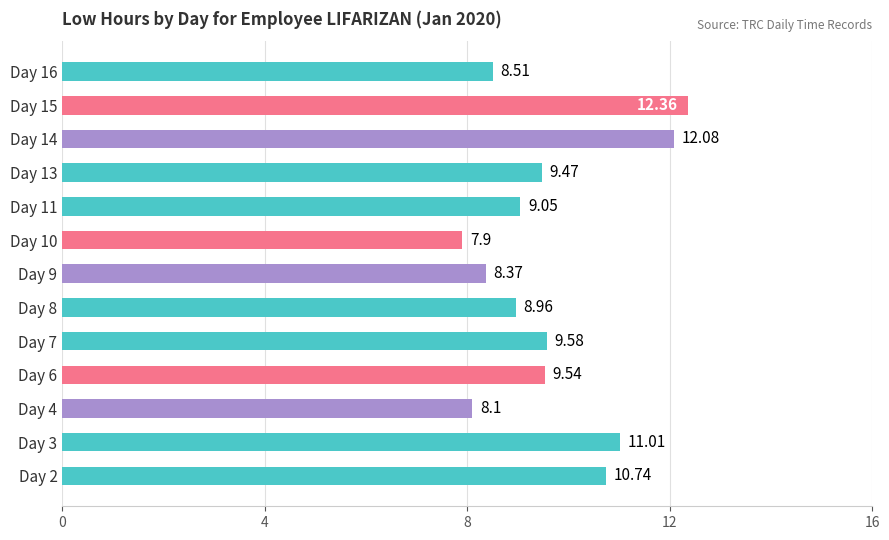

Between Day 13 and Day 4, which is larger?

Day 13